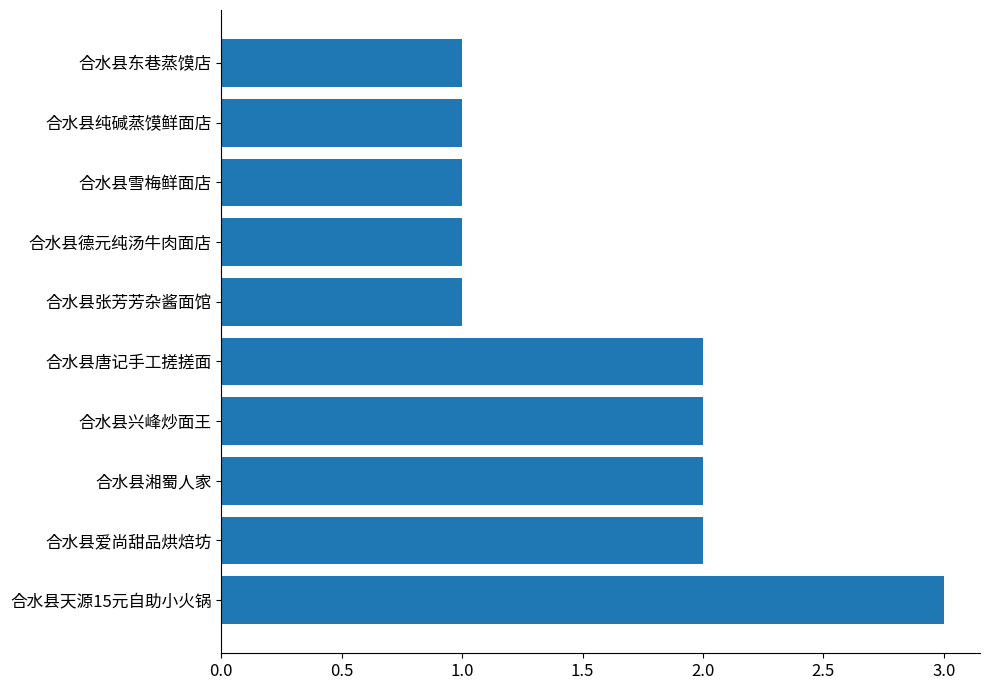

What is the average value?

2